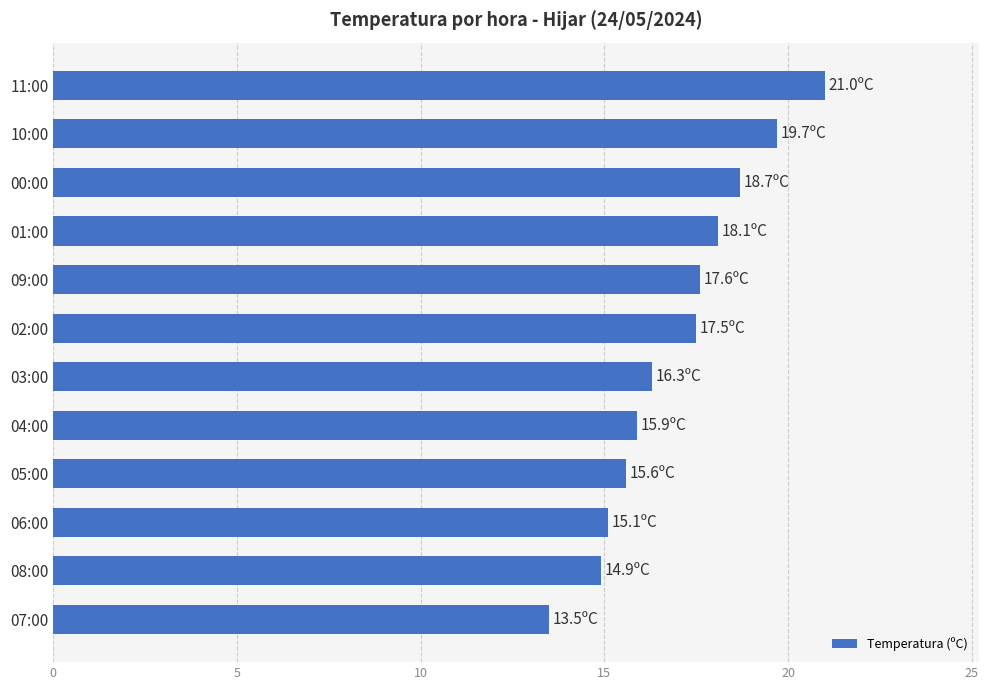

What is the minimum value shown in the chart?

13.5